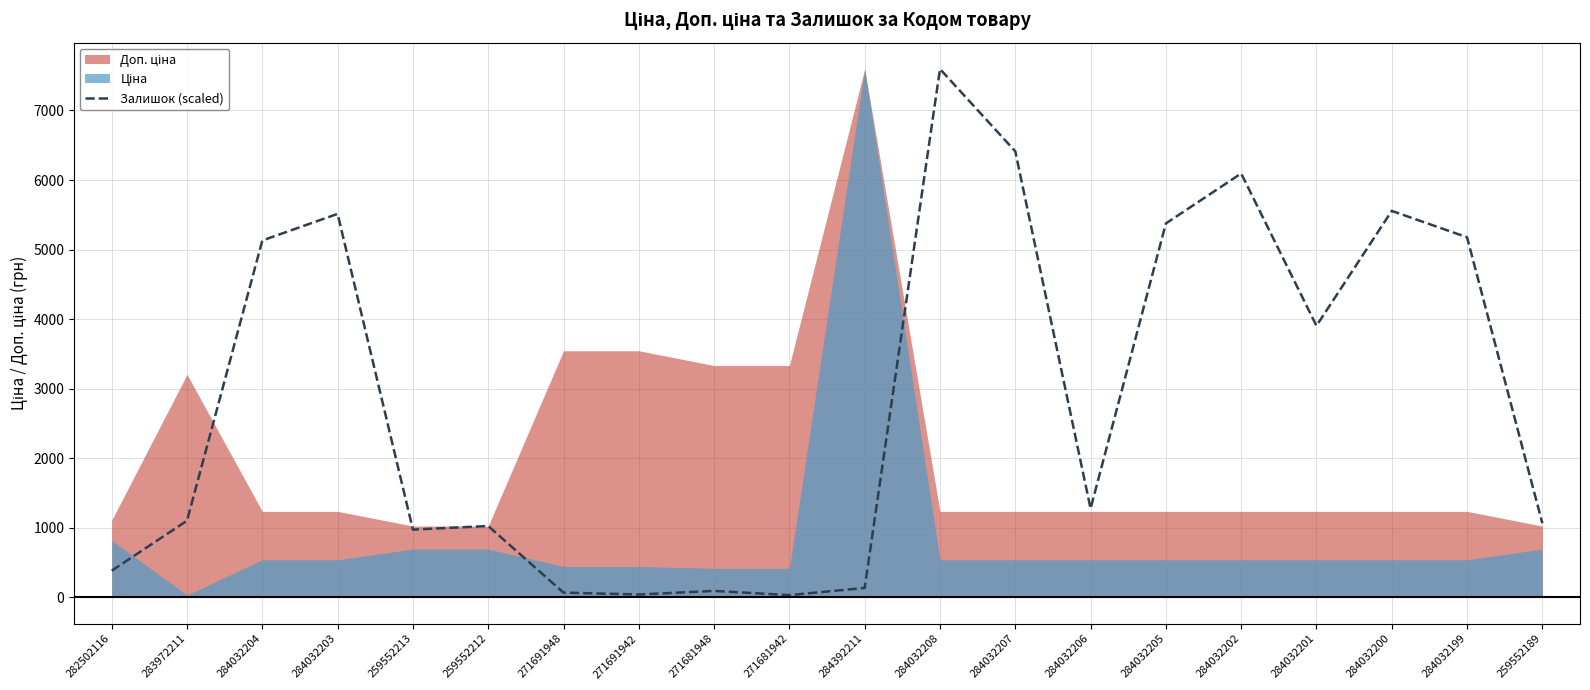

At which label is the value closest to 3813?

284032201